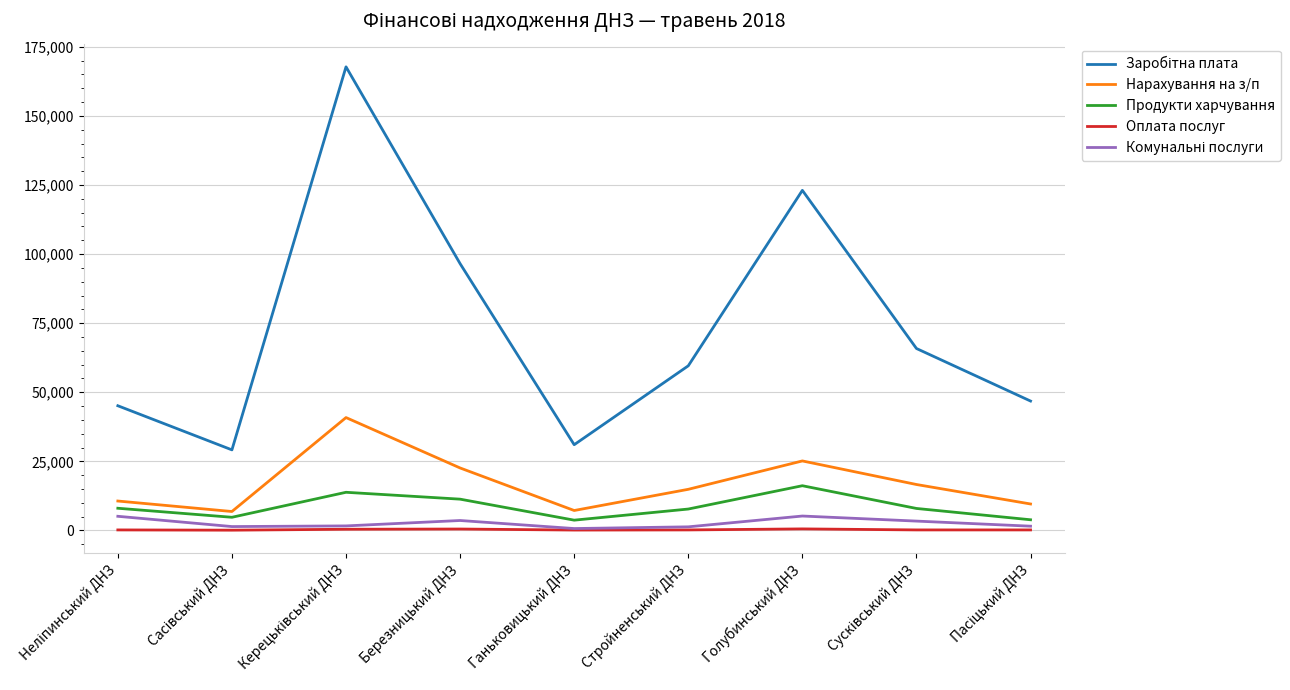

What is the maximum value for Продукти харчування?

16176.6